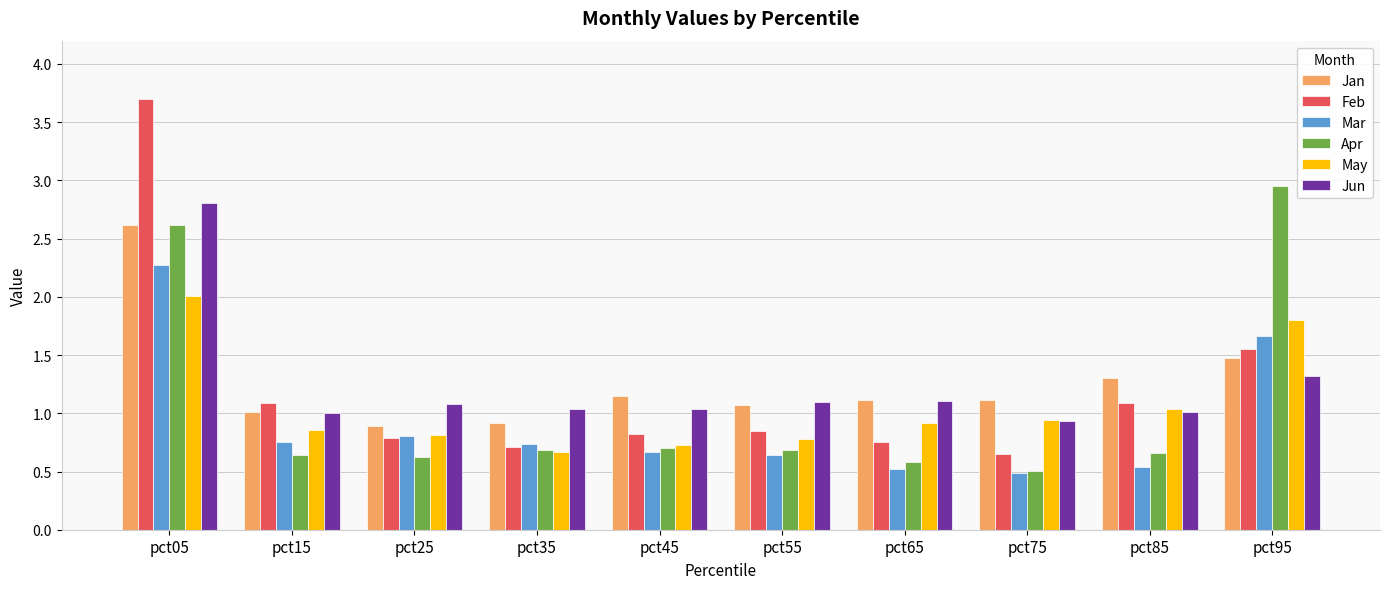

The value of Apr at pct35 is 1.1. True or false?

False